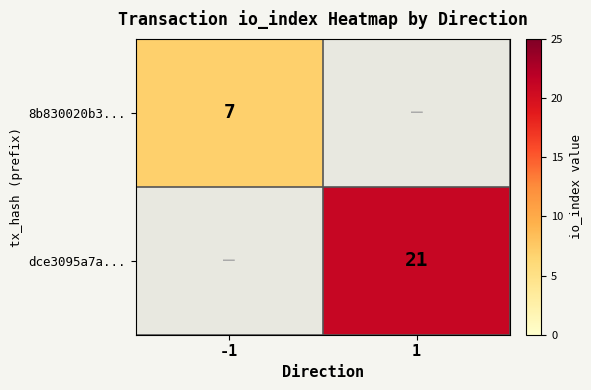

Between 1 and -1, which is larger?

-1